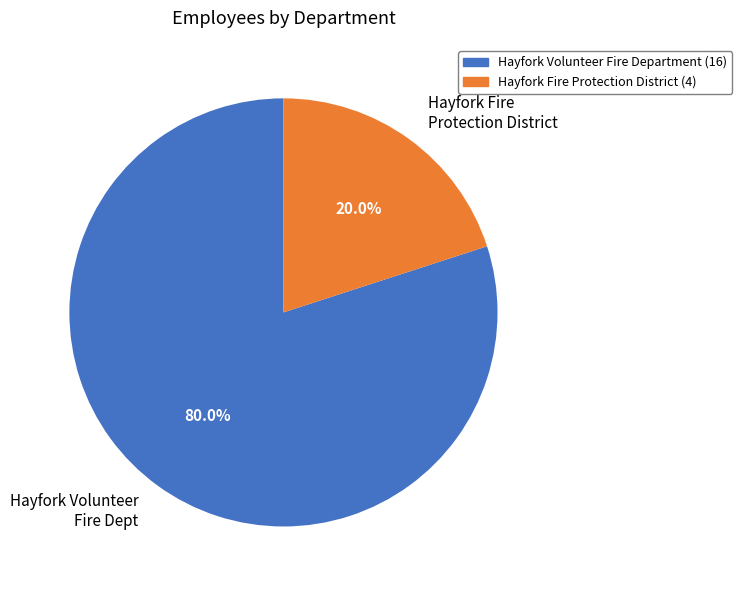

Which category has the biggest portion of the pie?

Hayfork Volunteer Fire Dept